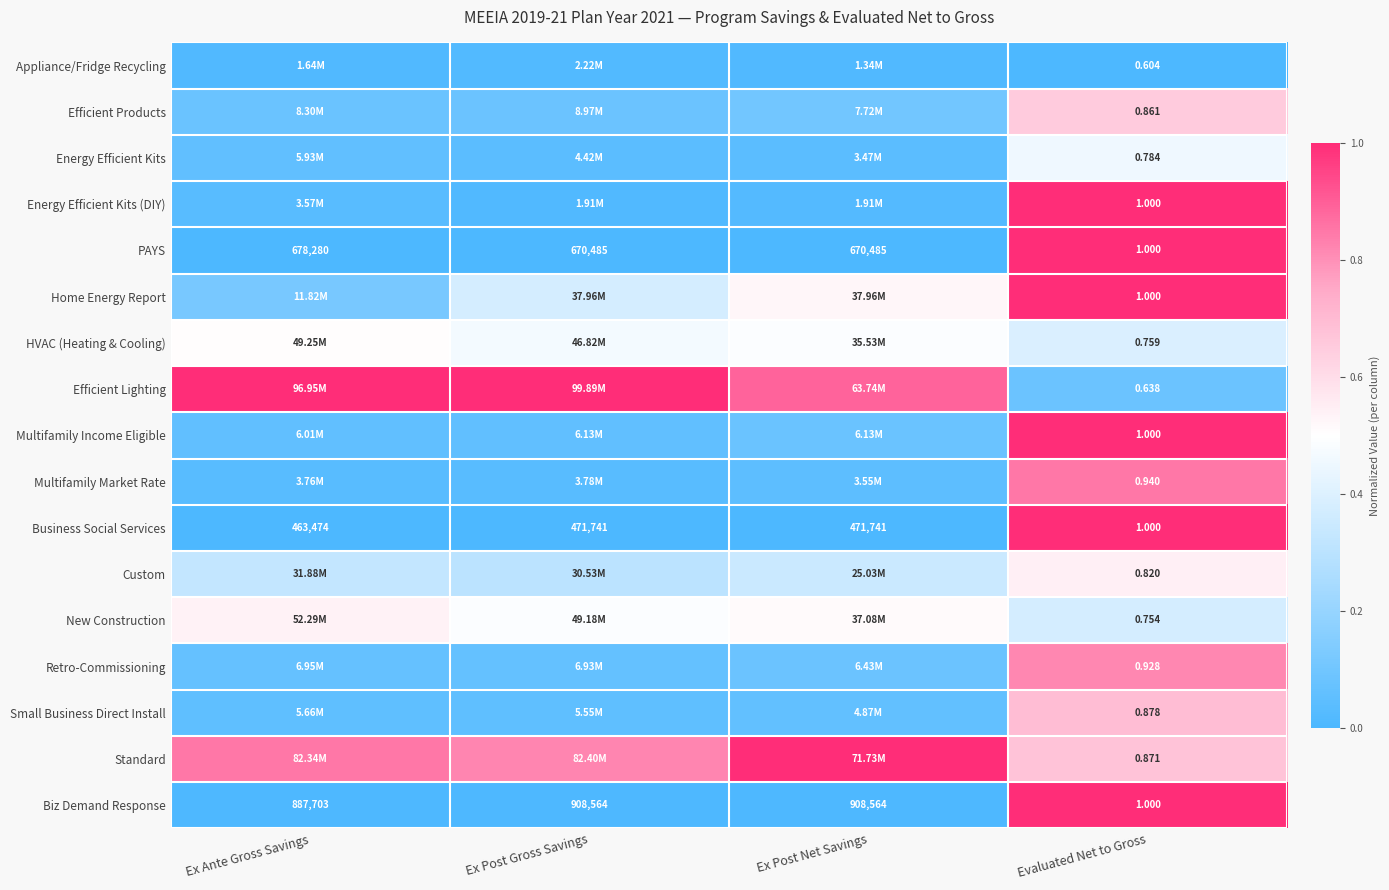

Which category has the lowest value in the PAYS series?

Evaluated Net to Gross